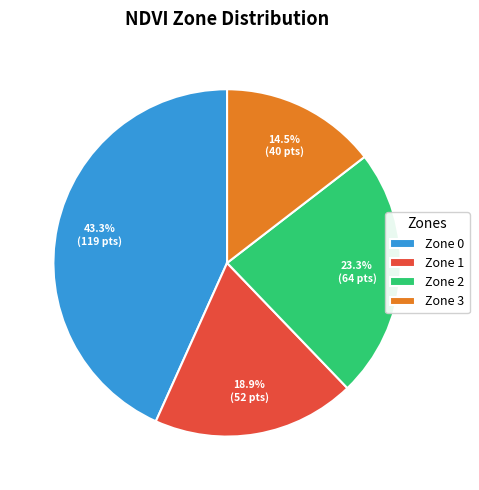

How many slices are in this pie chart?

4